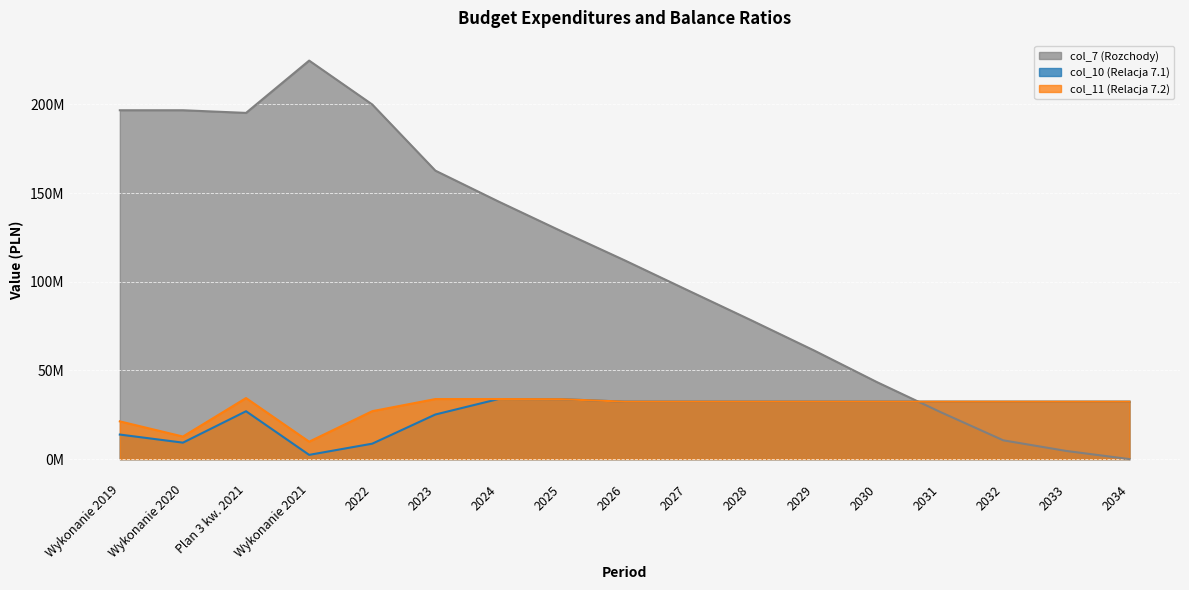

How many interior local valleys does the col_10 (Relacja 7.1) series have?

2